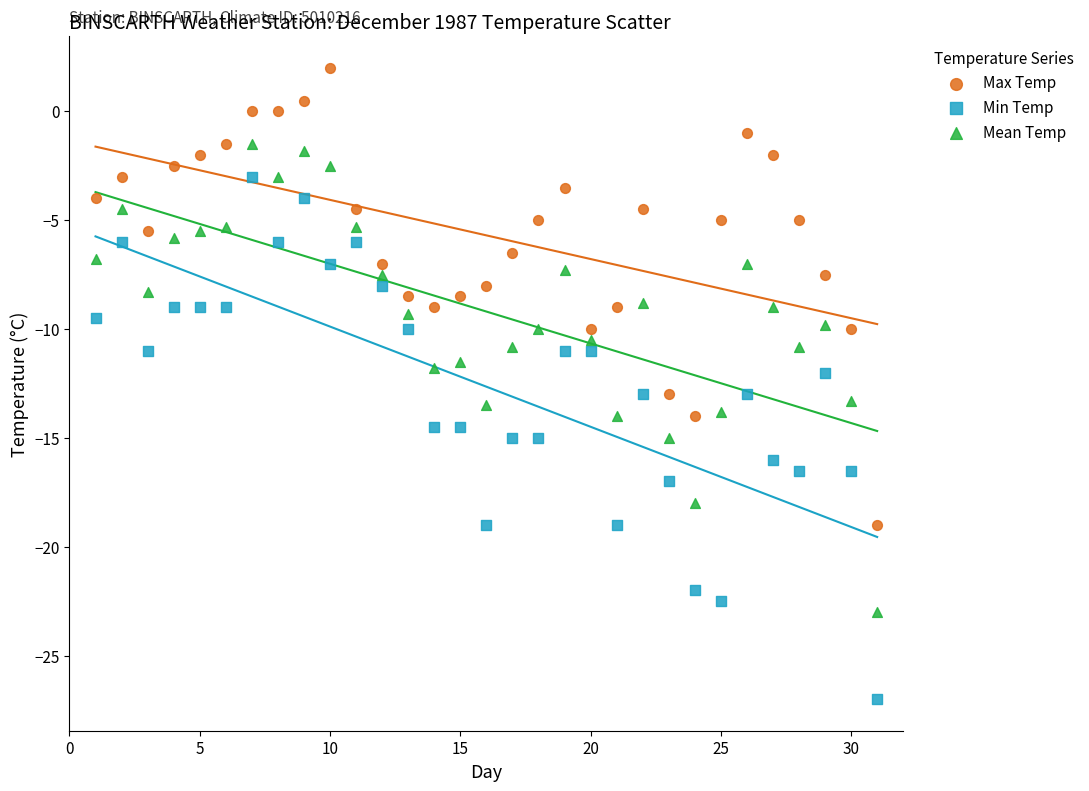

Which series reaches the minimum Y coordinate?

Min Temp